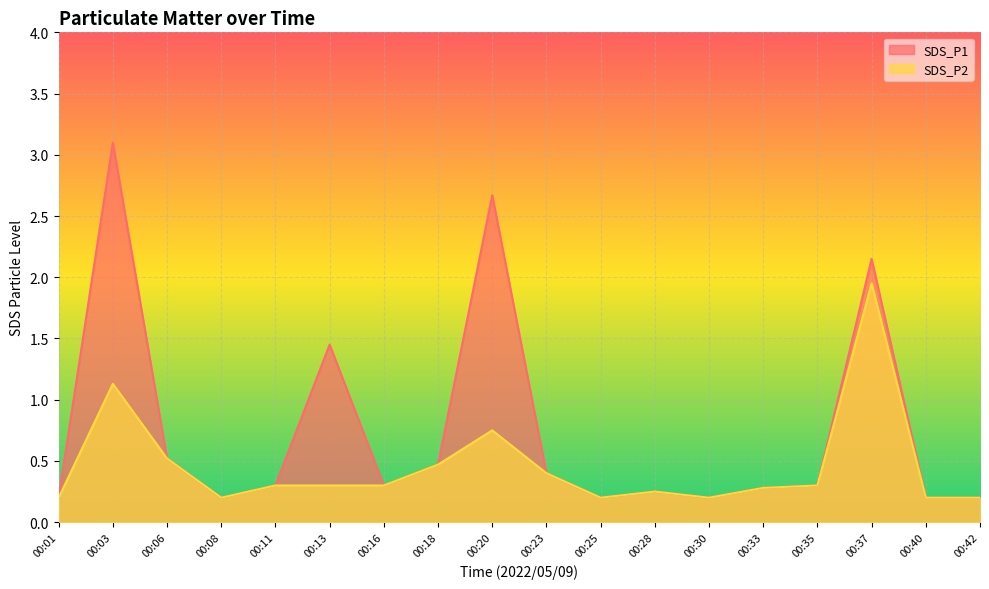

The value of SDS_P2 at 00:03 is 1.7. True or false?

False